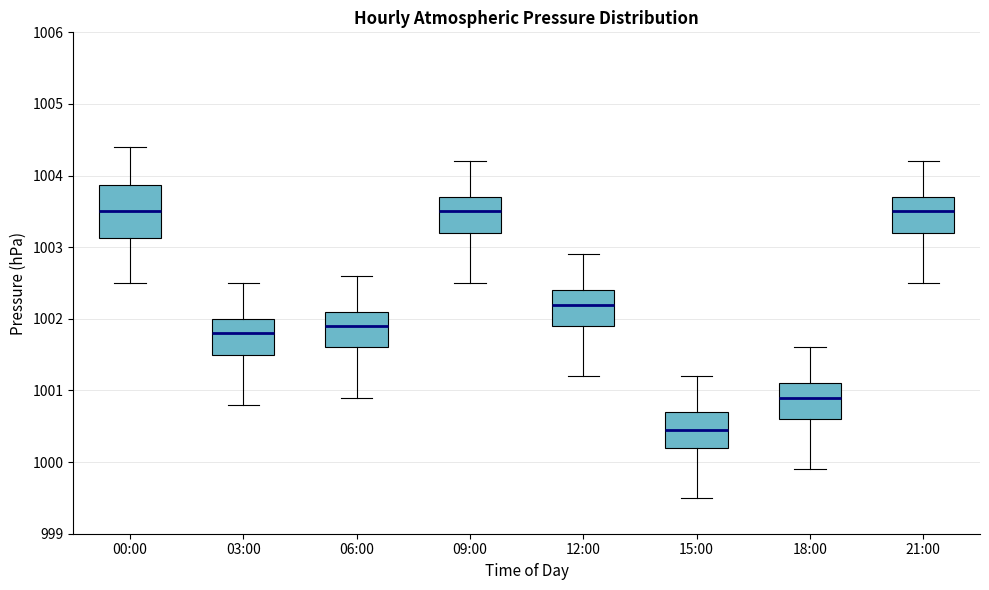

Reading left to right, transcribe this box plot: for each box, give where its median line is, the range the box spans, and where its two whiskers end, as read against the y-axis. The values are not printed on the chart, so give them approximately, as read against the axis.

00:00: median 1003.5, box 1003.1 to 1003.9, whiskers 1002.5 to 1004.4
03:00: median 1001.8, box 1001.5 to 1002.0, whiskers 1000.8 to 1002.5
06:00: median 1001.9, box 1001.6 to 1002.1, whiskers 1000.9 to 1002.6
09:00: median 1003.5, box 1003.2 to 1003.7, whiskers 1002.5 to 1004.2
12:00: median 1002.2, box 1001.9 to 1002.4, whiskers 1001.2 to 1002.9
15:00: median 1000.5, box 1000.2 to 1000.7, whiskers 999.5 to 1001.2
18:00: median 1000.9, box 1000.6 to 1001.1, whiskers 999.9 to 1001.6
21:00: median 1003.5, box 1003.2 to 1003.7, whiskers 1002.5 to 1004.2